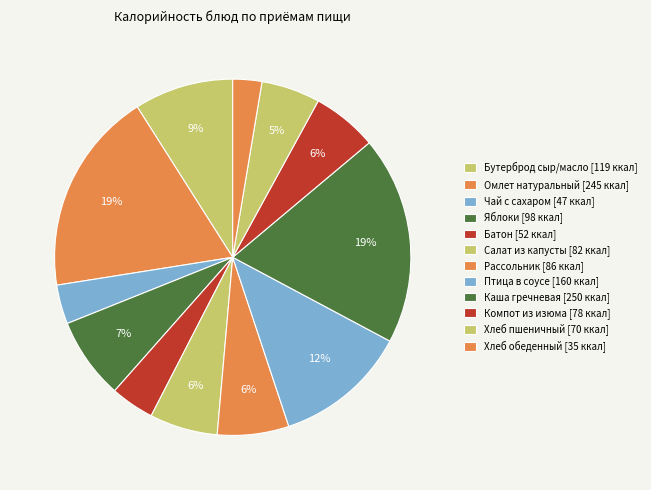

How many slices are in this pie chart?

12